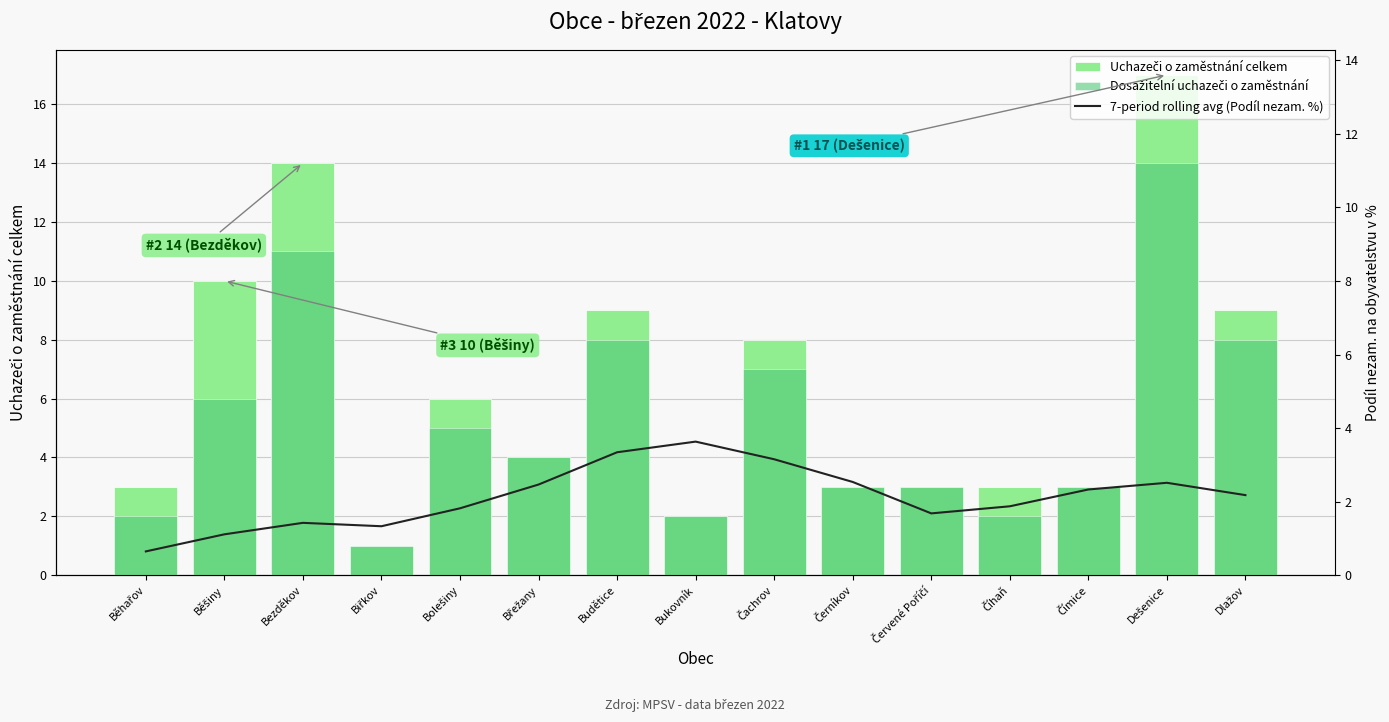

What is the sum of the 7-period rolling avg (Podíl nezam. %) values at Dlažov and Běšiny?

3.3